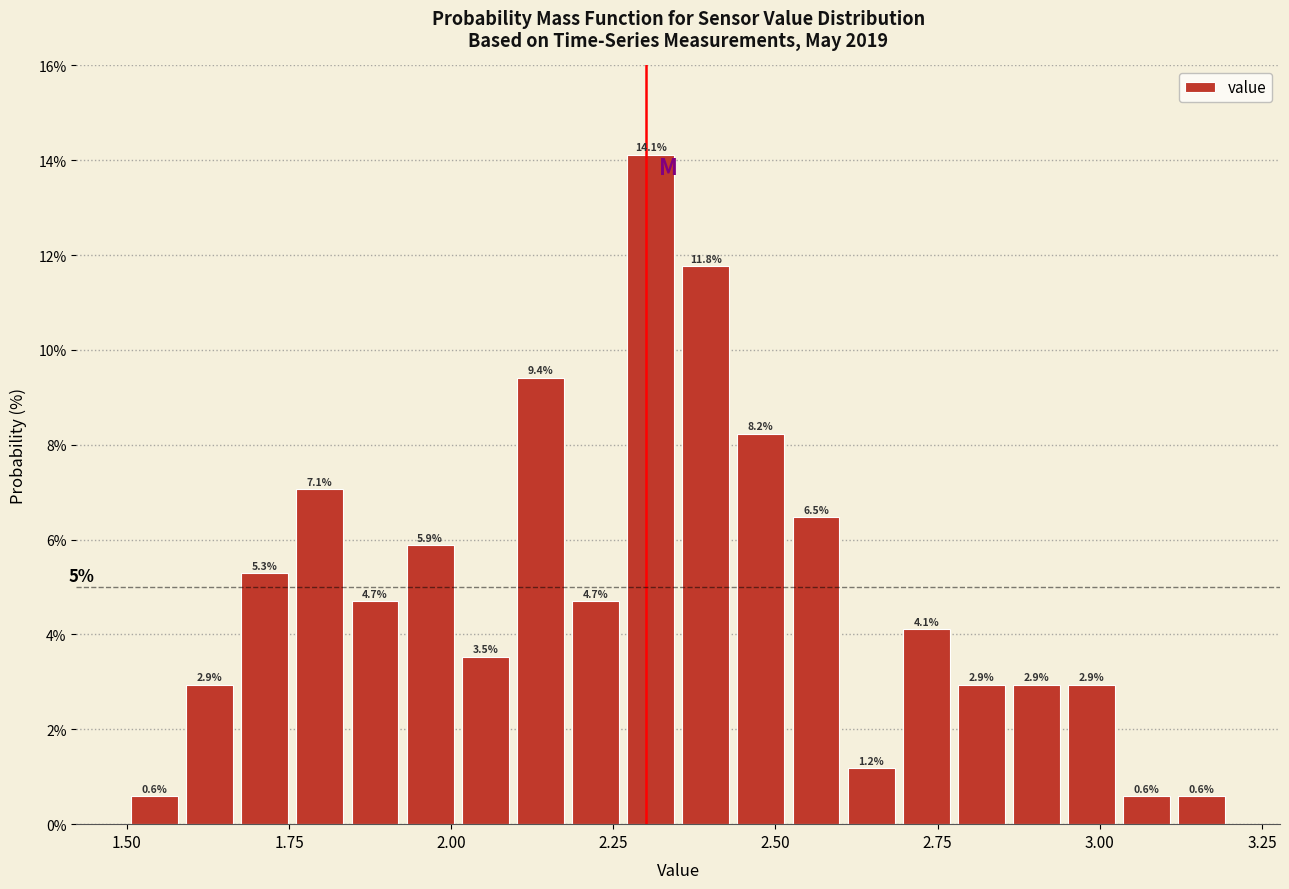

Around what value on the x-axis is the tallest bar? Give the approximate position of its centre, as read against the axis.

2.30